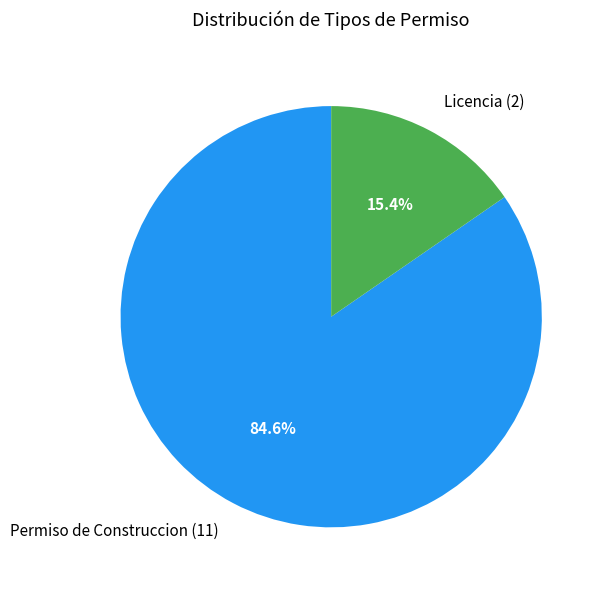

How much of the chart is everything except Permiso de Construccion?

15.4%